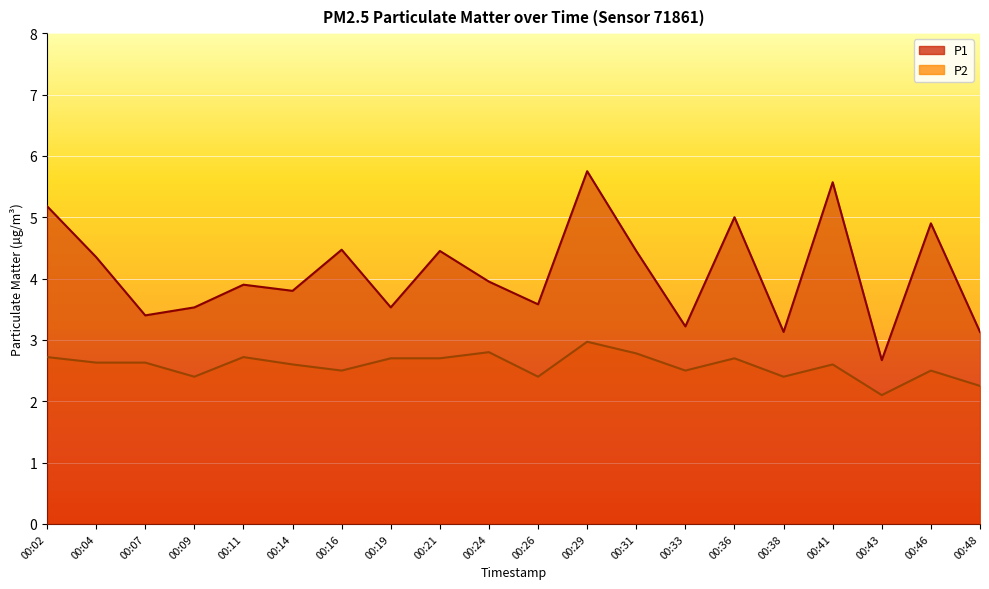

At which label is P2 closest to 2?

00:43